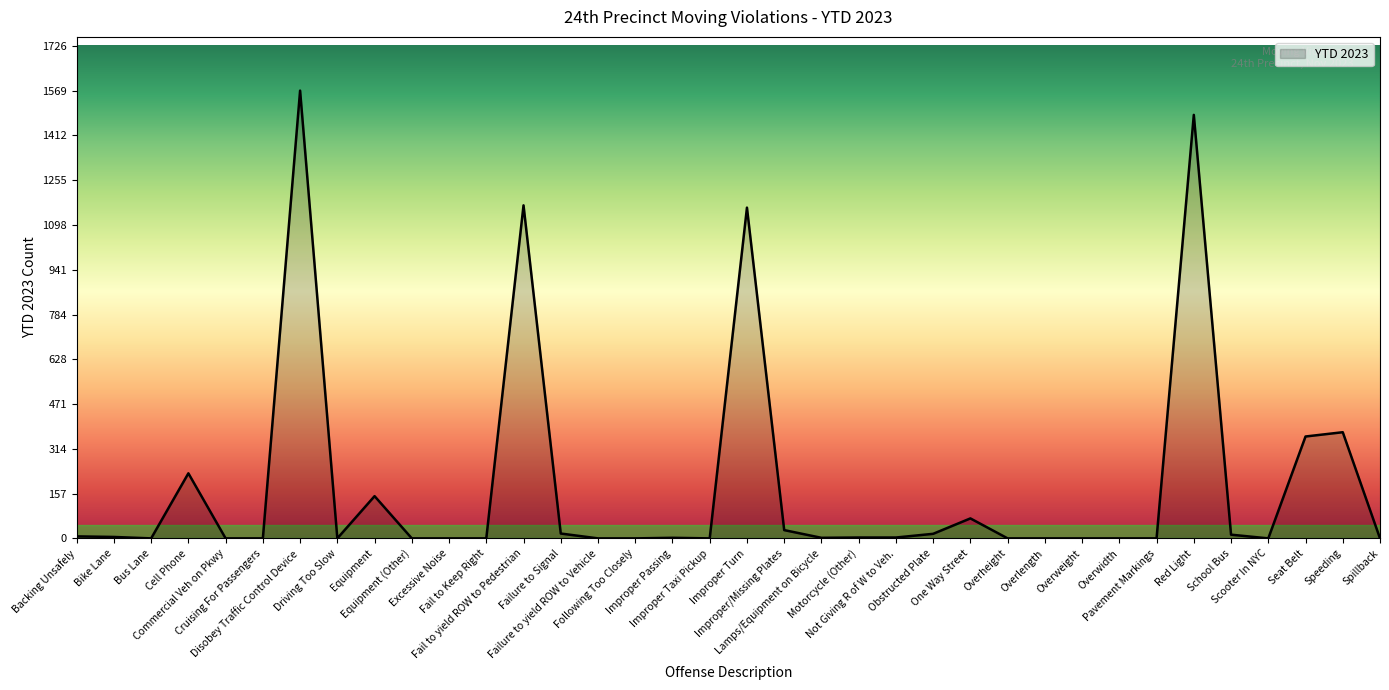

What is the maximum value shown in the chart?

1569